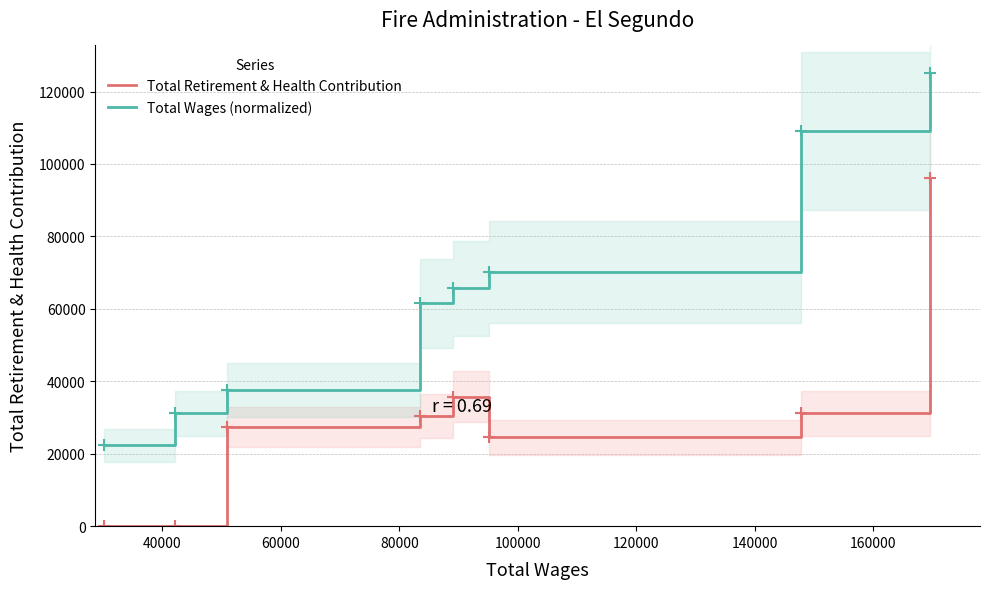

What is the minimum value for Total Wages (normalized)?

22276.8